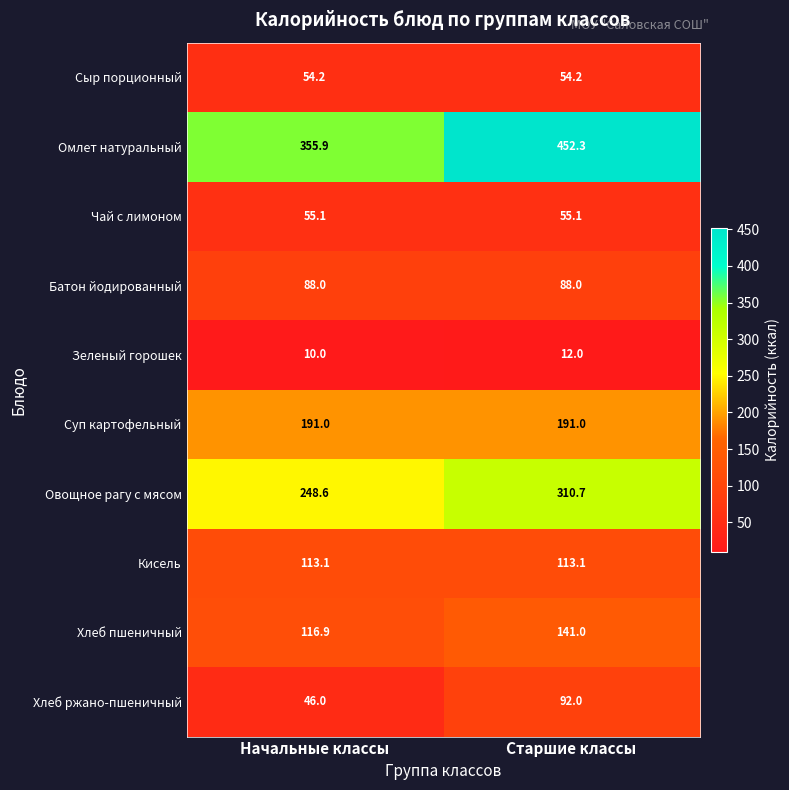

True or false: Чай с лимоном has a value of 55.1 at Начальные классы.

True